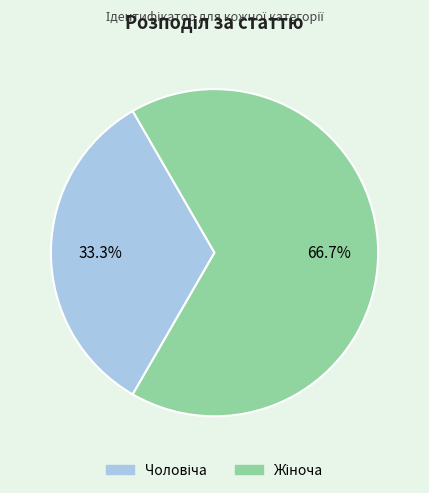

Is there any slice that represents more than half of the pie?

Yes